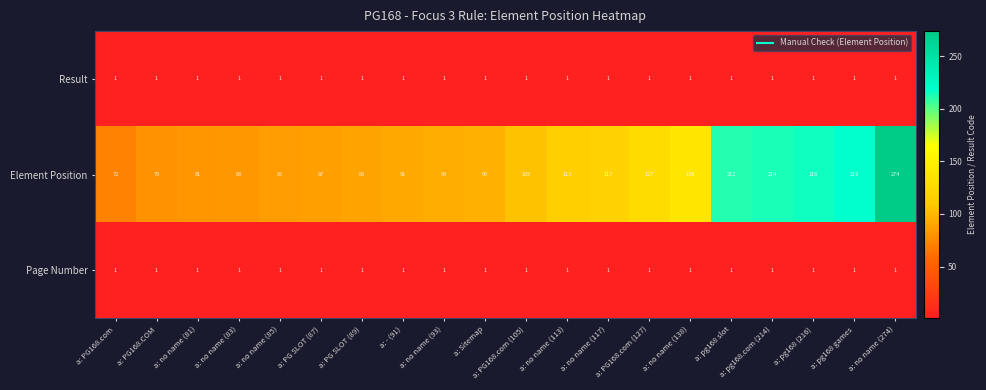

What is the greatest value displayed?

274